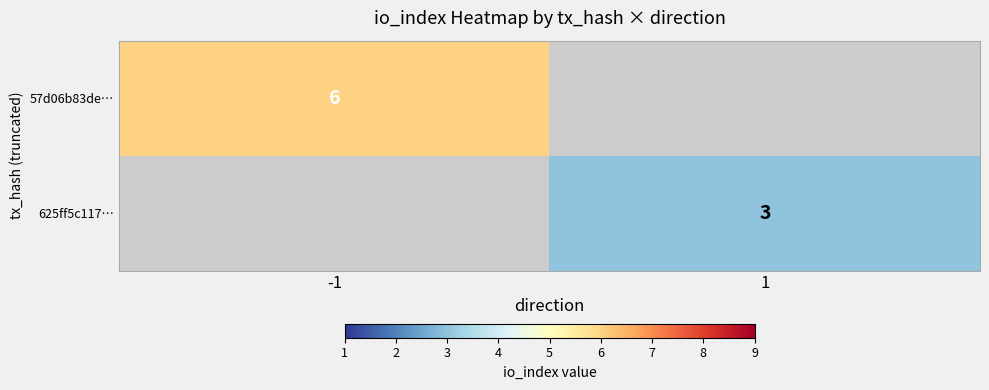

The 57d06b83de… series shows 9.8 at -1. True or false?

False